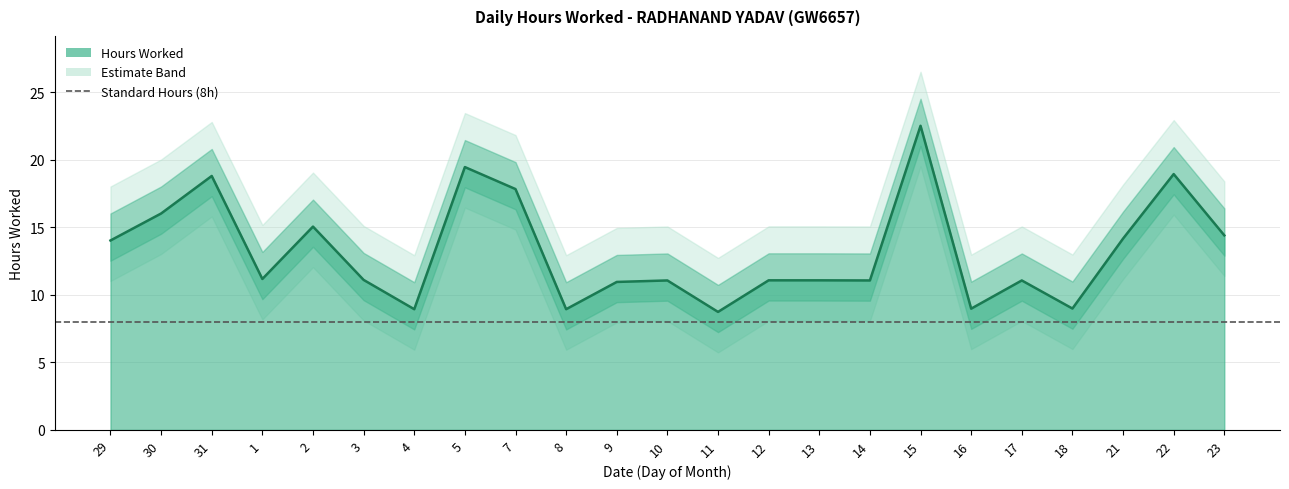

True or false: the data has more than 1 interior local peaks.

True